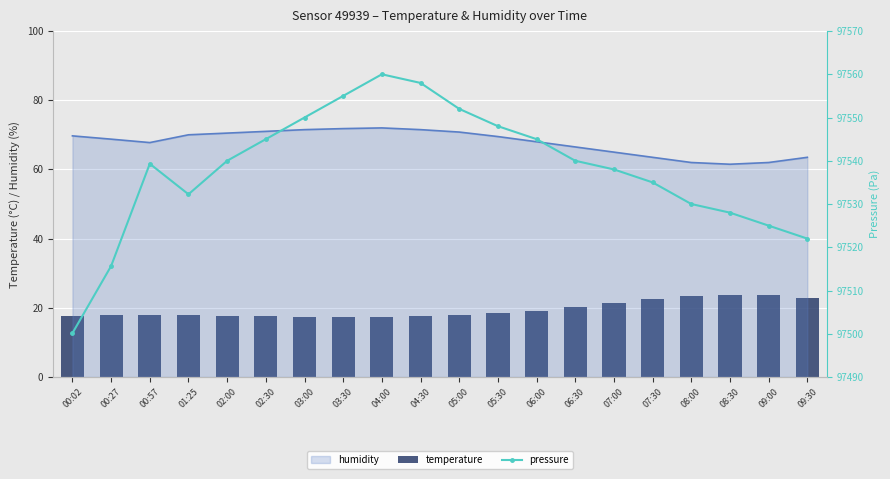

How many groups of bars are there?

20